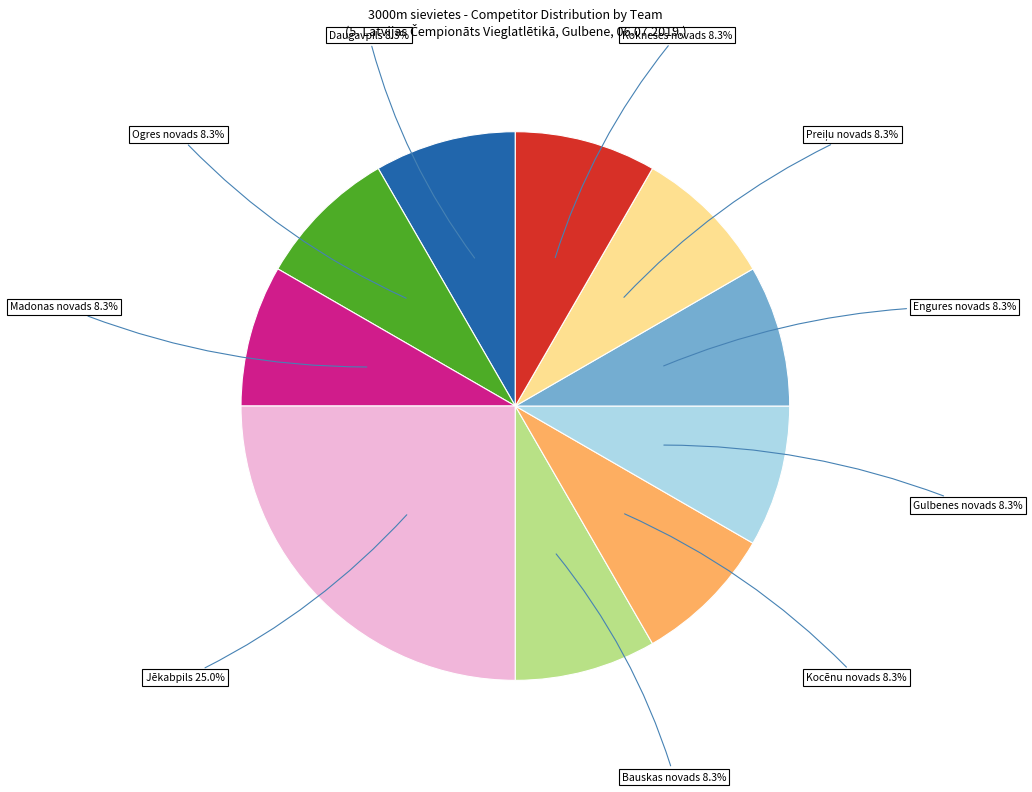

Does Bauskas novads account for over 50% of the chart?

No